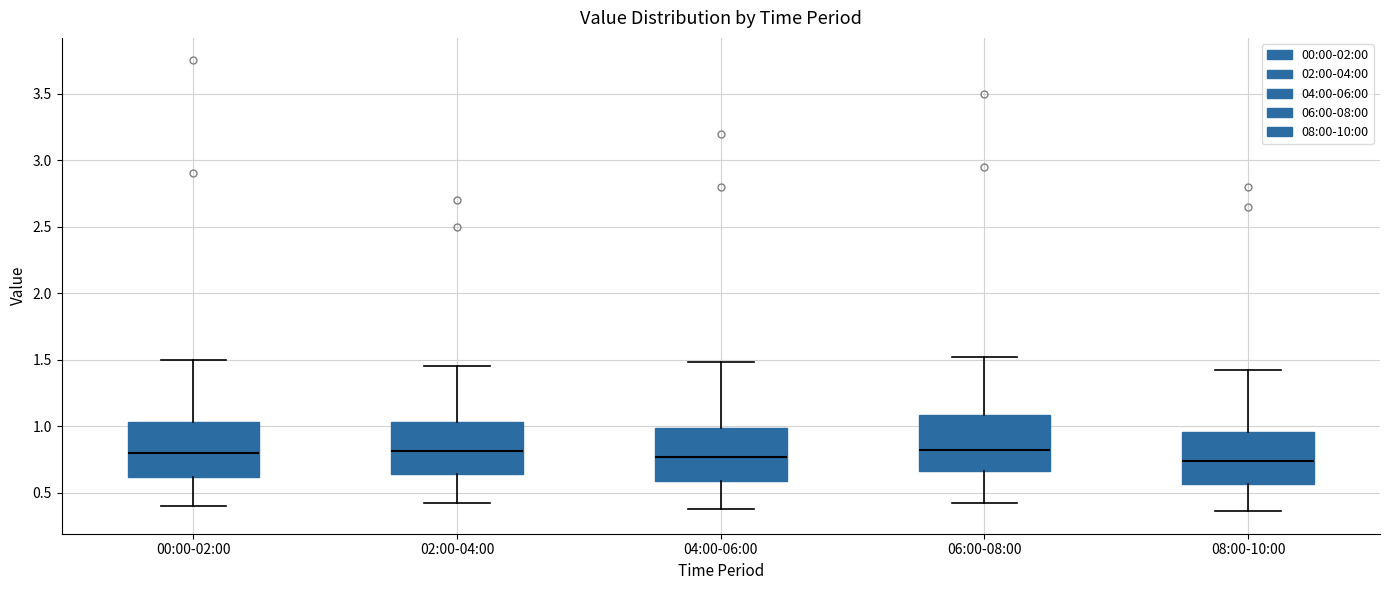

Reading left to right, transcribe this box plot: for each box, give where its median line is, the range the box spans, and where its two whiskers end, as read against the y-axis. The values are not printed on the chart, so give them approximately, as read against the axis.

00:00-02:00: median 0.80, box 0.60 to 1.05, whiskers 0.40 to 1.50
02:00-04:00: median 0.80, box 0.65 to 1.05, whiskers 0.40 to 1.45
04:00-06:00: median 0.75, box 0.60 to 1.00, whiskers 0.40 to 1.50
06:00-08:00: median 0.80, box 0.65 to 1.10, whiskers 0.40 to 1.50
08:00-10:00: median 0.75, box 0.55 to 0.95, whiskers 0.35 to 1.40